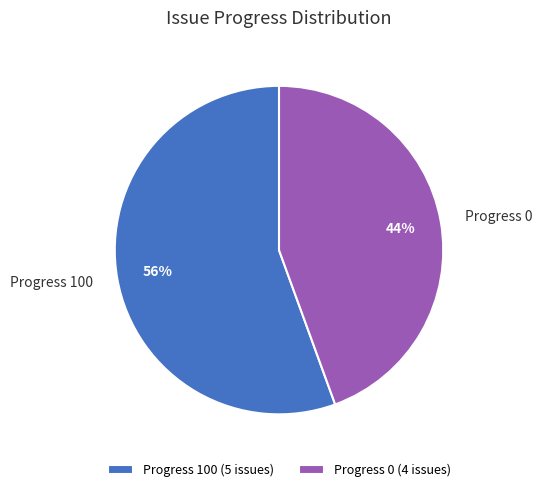

Is there any slice that represents more than half of the pie?

Yes